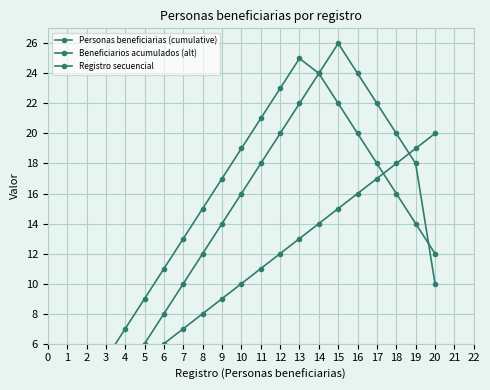

Reading left to right, what are all the values shown in this chart?

Personas beneficiarias (cumulative): 1	2	3	4	5	6	7	8	9	10	11	12	13	14	15	16	17	18	19	20
Beneficiarios acumulados (alt): 1	3	5	7	9	11	13	15	17	19	21	23	25	24	22	20	18	16	14	12
Registro secuencial: 1	2	3	5	6	8	10	12	14	16	18	20	22	24	26	24	22	20	18	10